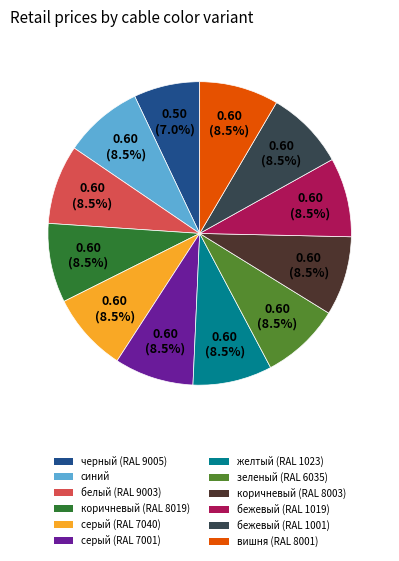

What is the smallest slice in the pie chart?

черный (RAL 9005)